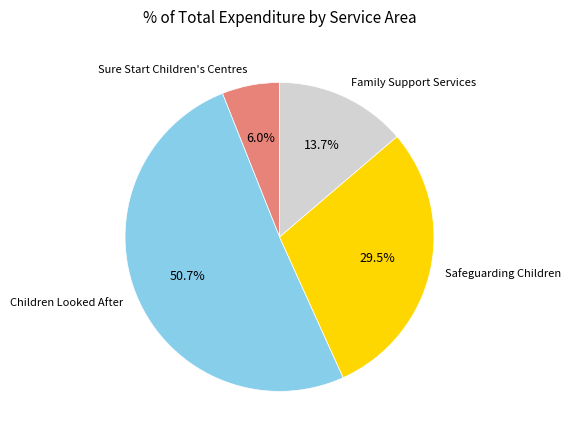

Count the number of slices in the pie.

4